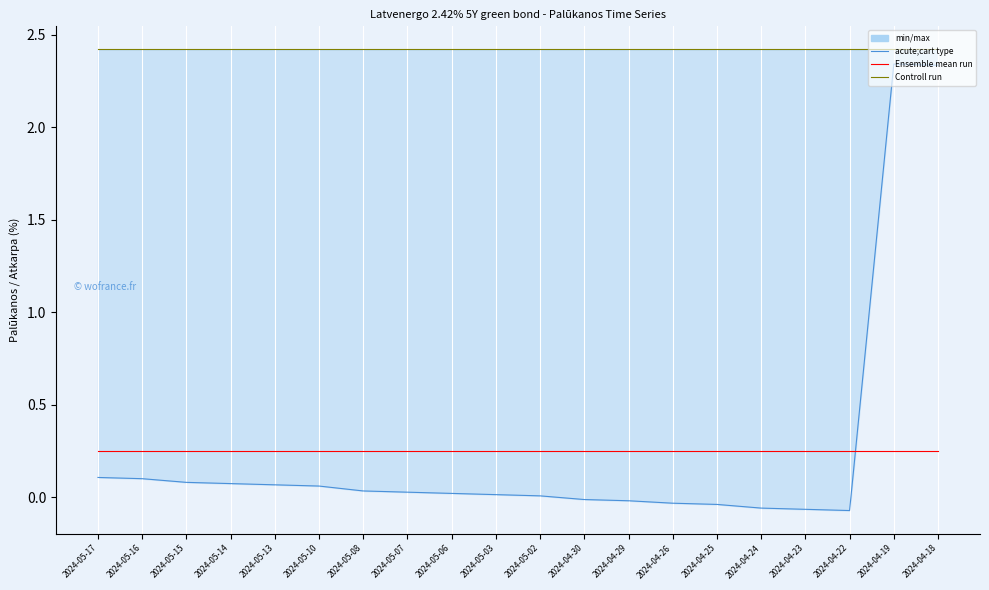

Reading right to left, list all the values displayed in this chart.

acute;cart type: 2024-04-18=2.3	2024-04-19=2.3	2024-04-22=-0.1	2024-04-23=-0.1	2024-04-24=-0.1	2024-04-25=-0.0	2024-04-26=-0.0	2024-04-29=-0.0	2024-04-30=-0.0	2024-05-02=0.0	2024-05-03=0.0	2024-05-06=0.0	2024-05-07=0.0	2024-05-08=0.0	2024-05-10=0.1	2024-05-13=0.1	2024-05-14=0.1	2024-05-15=0.1	2024-05-16=0.1	2024-05-17=0.1
Ensemble mean run: 2024-04-18=0.2	2024-04-19=0.2	2024-04-22=0.2	2024-04-23=0.2	2024-04-24=0.2	2024-04-25=0.2	2024-04-26=0.2	2024-04-29=0.2	2024-04-30=0.2	2024-05-02=0.2	2024-05-03=0.2	2024-05-06=0.2	2024-05-07=0.2	2024-05-08=0.2	2024-05-10=0.2	2024-05-13=0.2	2024-05-14=0.2	2024-05-15=0.2	2024-05-16=0.2	2024-05-17=0.2
Controll run: 2024-04-18=2.4	2024-04-19=2.4	2024-04-22=2.4	2024-04-23=2.4	2024-04-24=2.4	2024-04-25=2.4	2024-04-26=2.4	2024-04-29=2.4	2024-04-30=2.4	2024-05-02=2.4	2024-05-03=2.4	2024-05-06=2.4	2024-05-07=2.4	2024-05-08=2.4	2024-05-10=2.4	2024-05-13=2.4	2024-05-14=2.4	2024-05-15=2.4	2024-05-16=2.4	2024-05-17=2.4